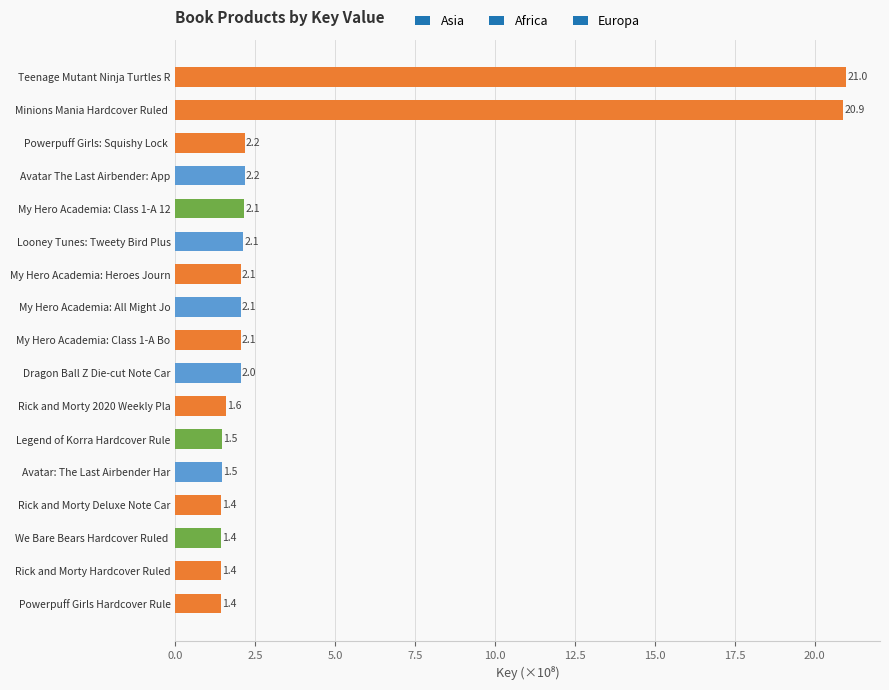

What is the sum of all values?

68.9